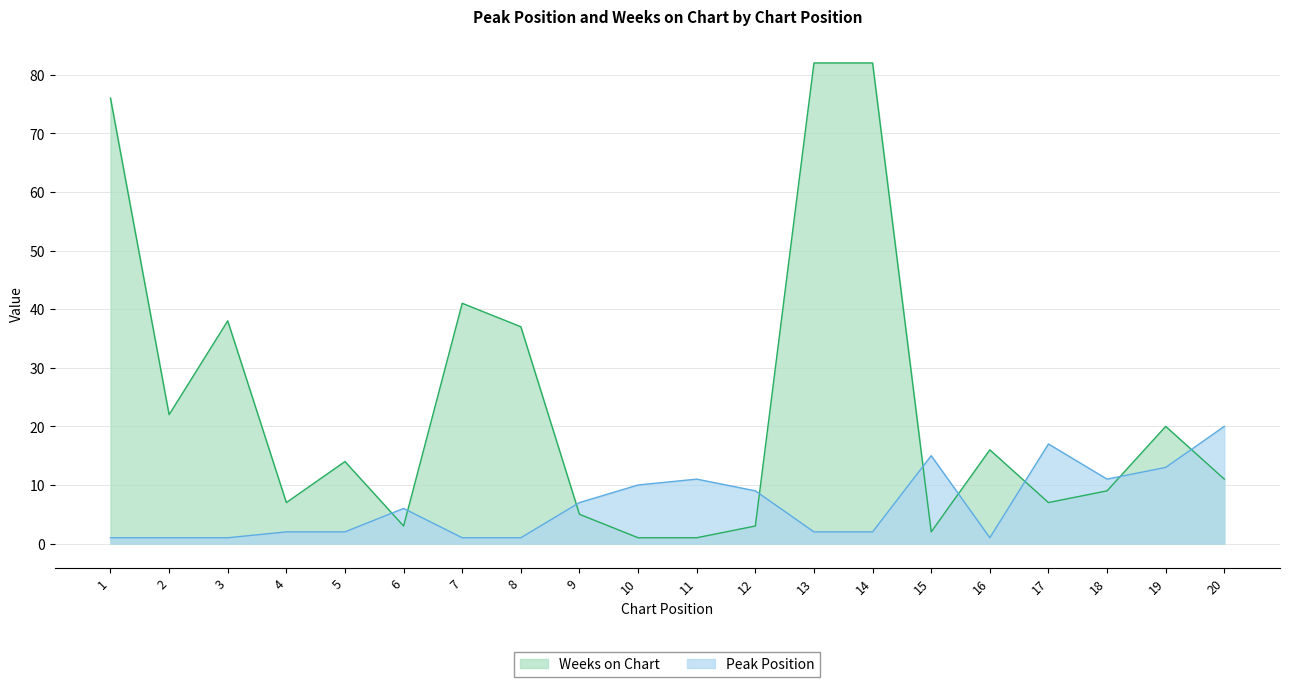

How many interior local valleys does the Peak Position series have?

2